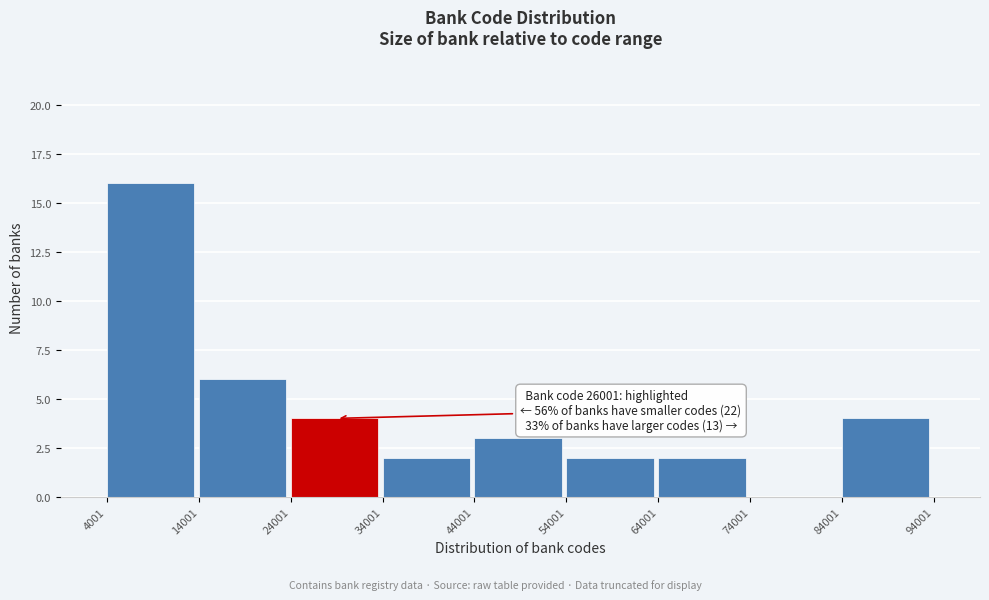

Over which range of the x-axis is the bar tallest?

4001 to 14001